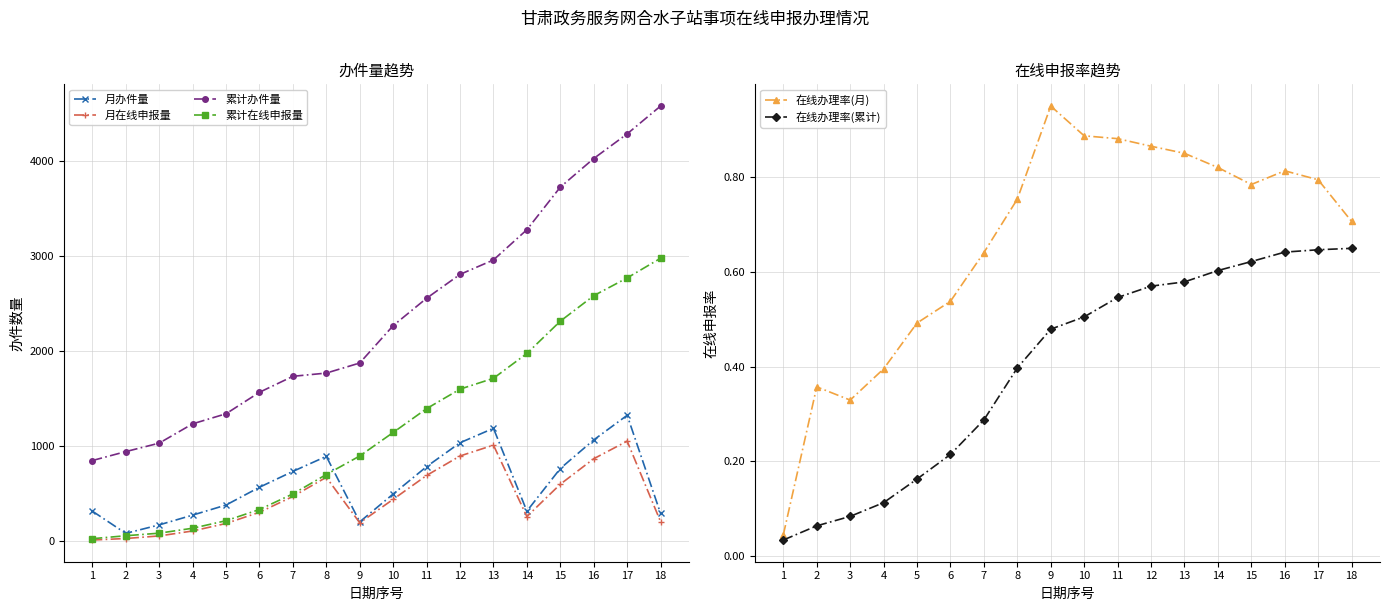

How many data points in 月在线申报量 are less than 442?

9